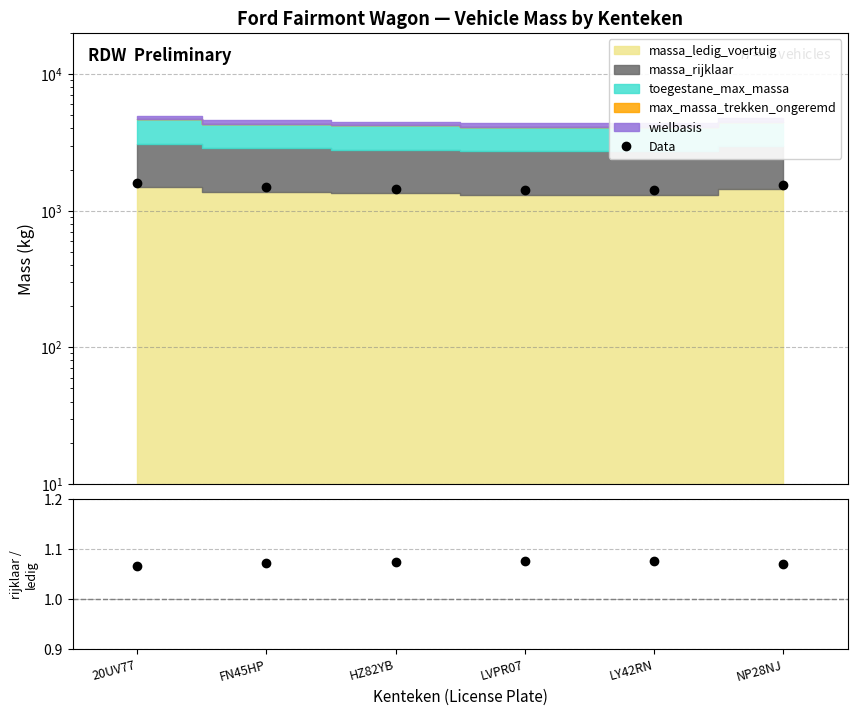

True or false: massa_rijklaar / massa_ledig and Data intersect in this chart.

False